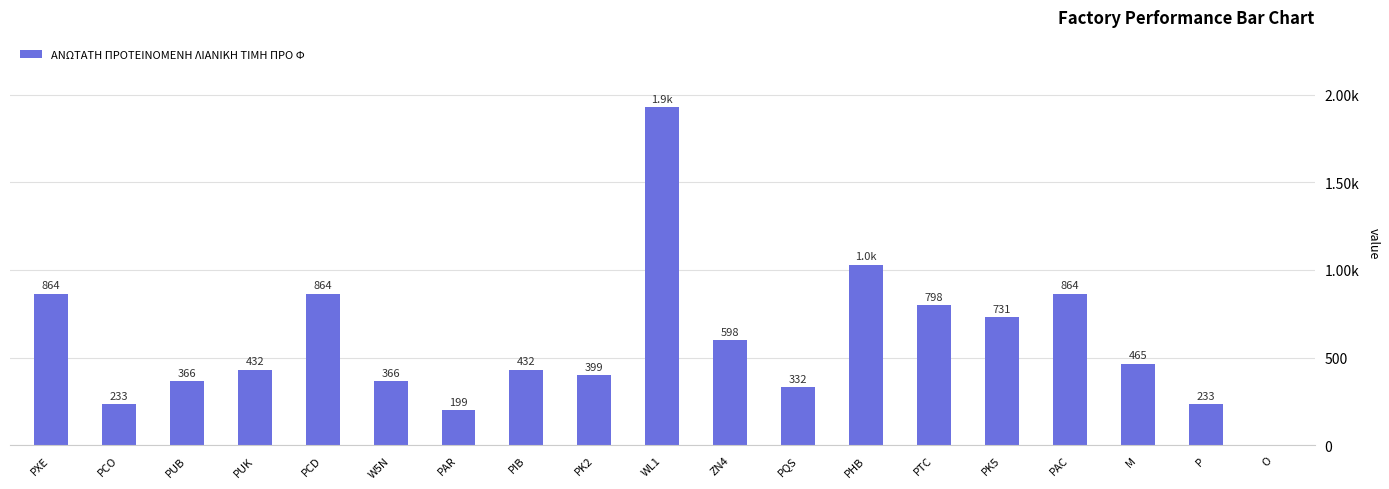

Are the bars horizontal?

No